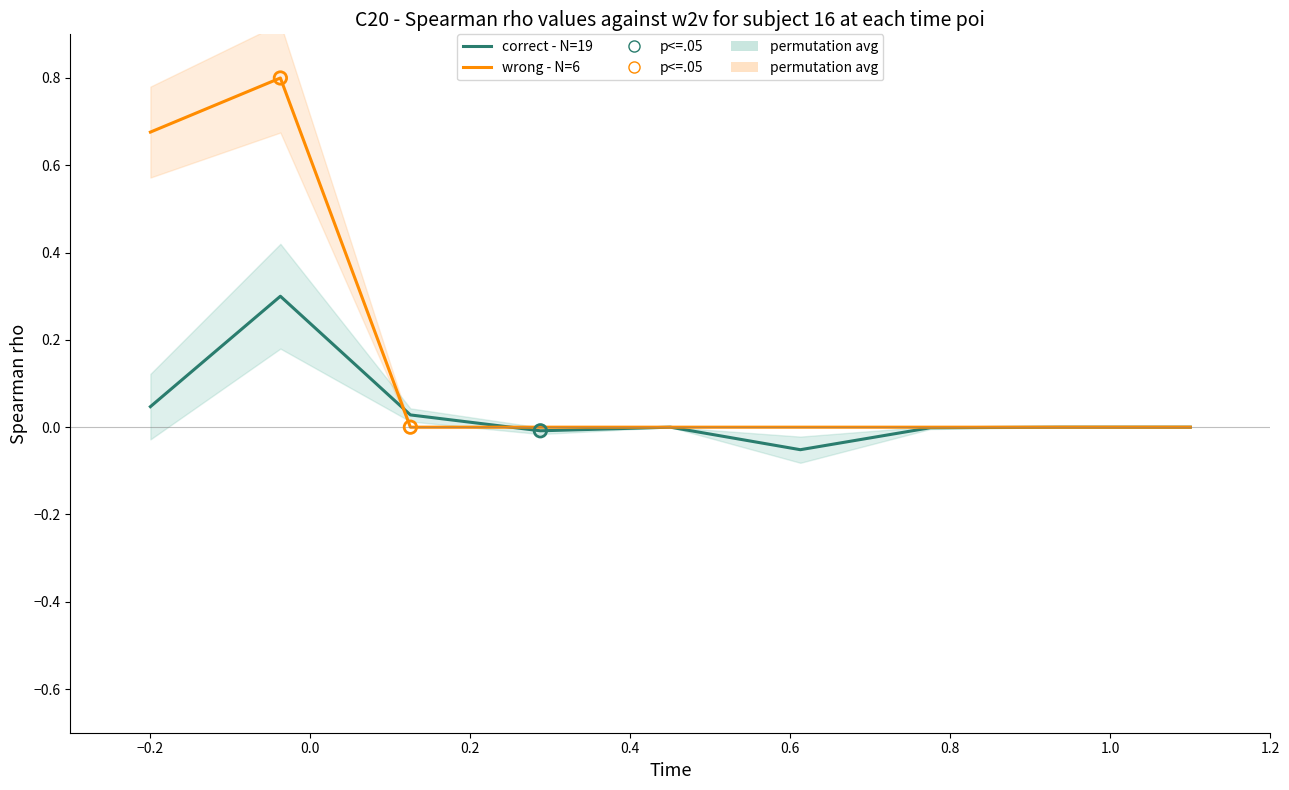

Which series contains the highest Y value?

wrong - N=6